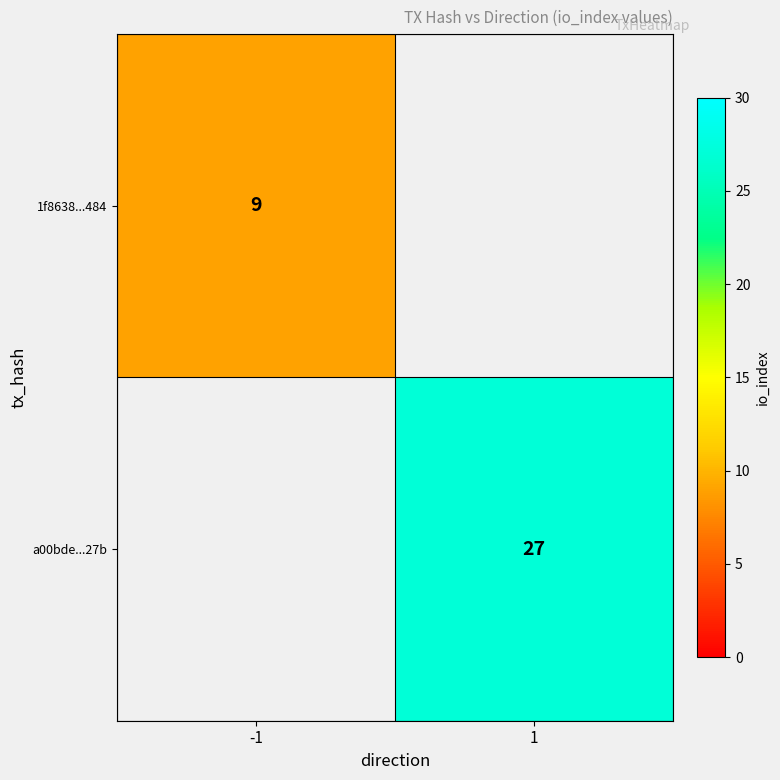

Is it true that a00bde...27b equals 46.6 at 1?

False